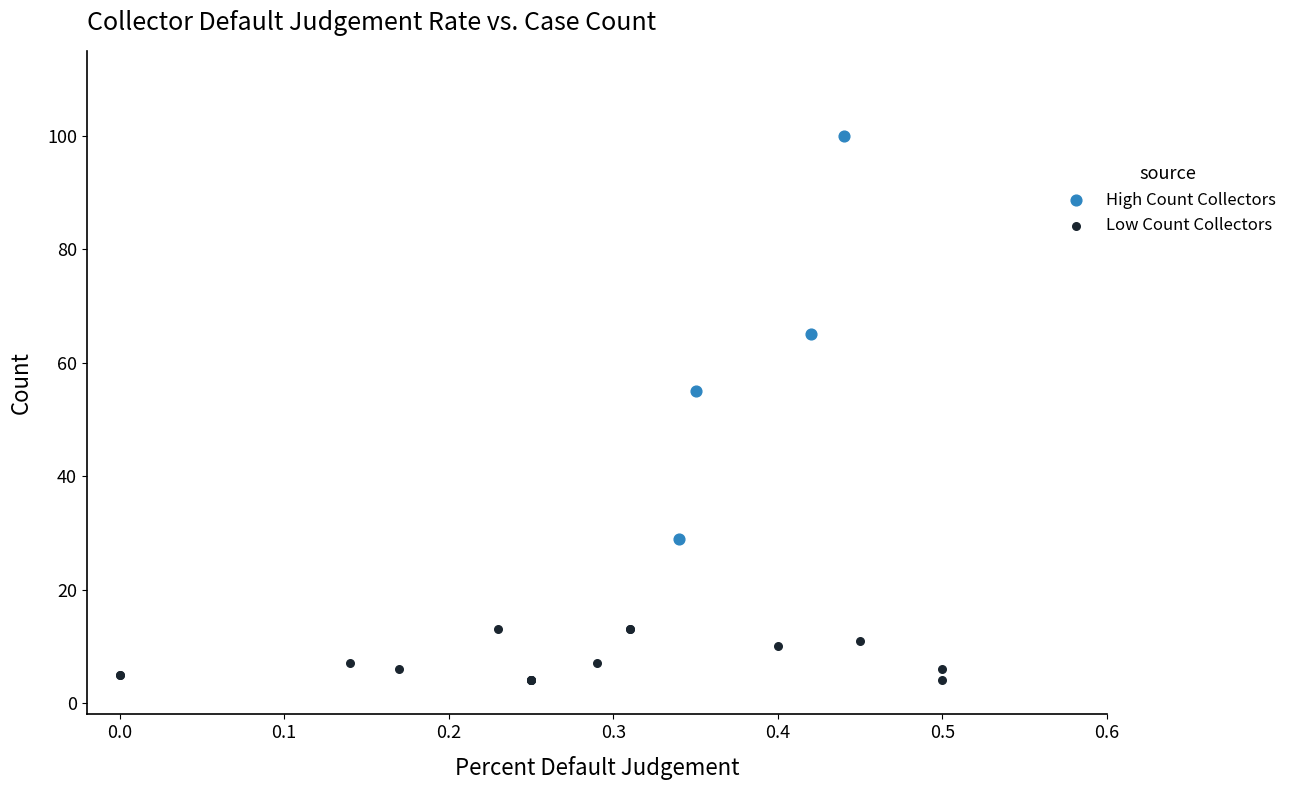

What are all the series names shown in the legend?

High Count Collectors, Low Count Collectors